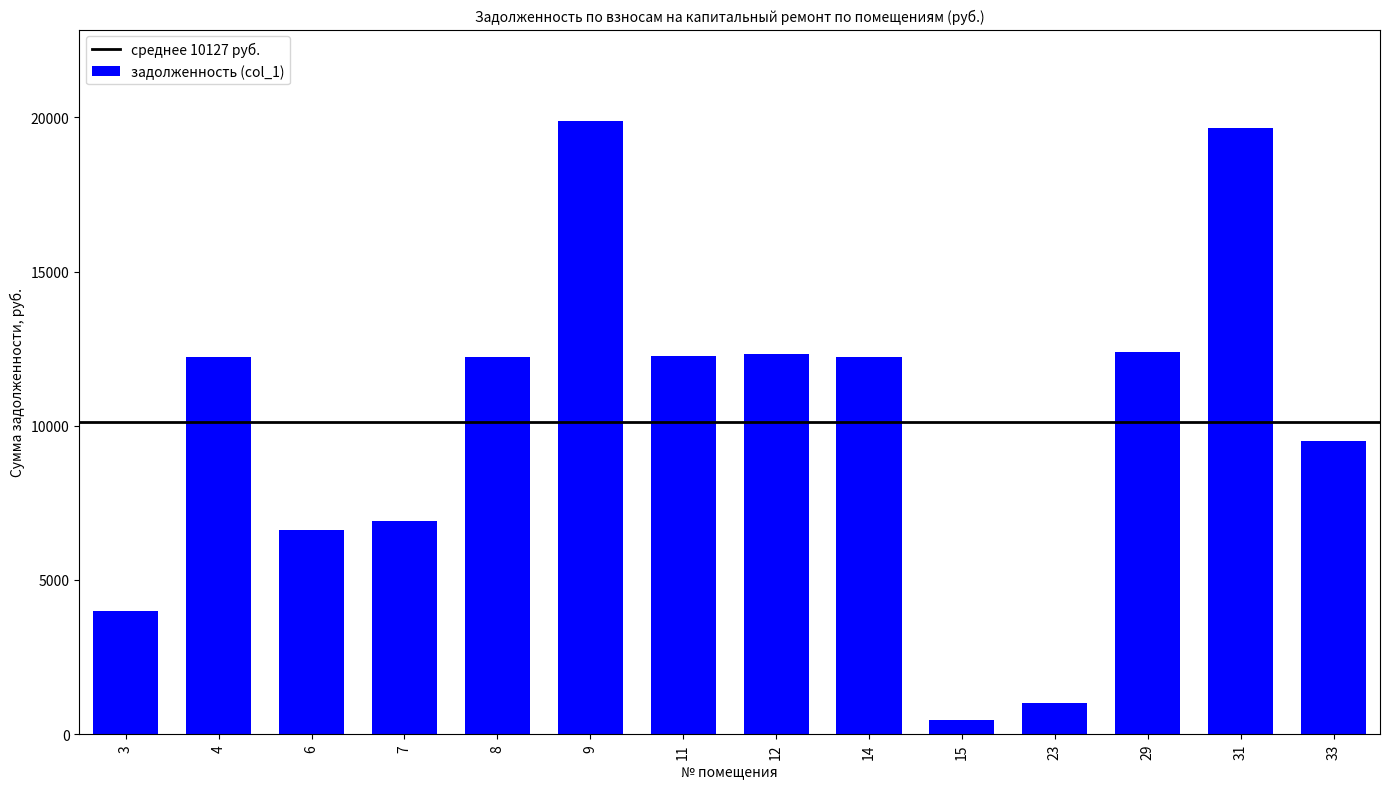

The chart shows a value of 17196.2 at 14. True or false?

False